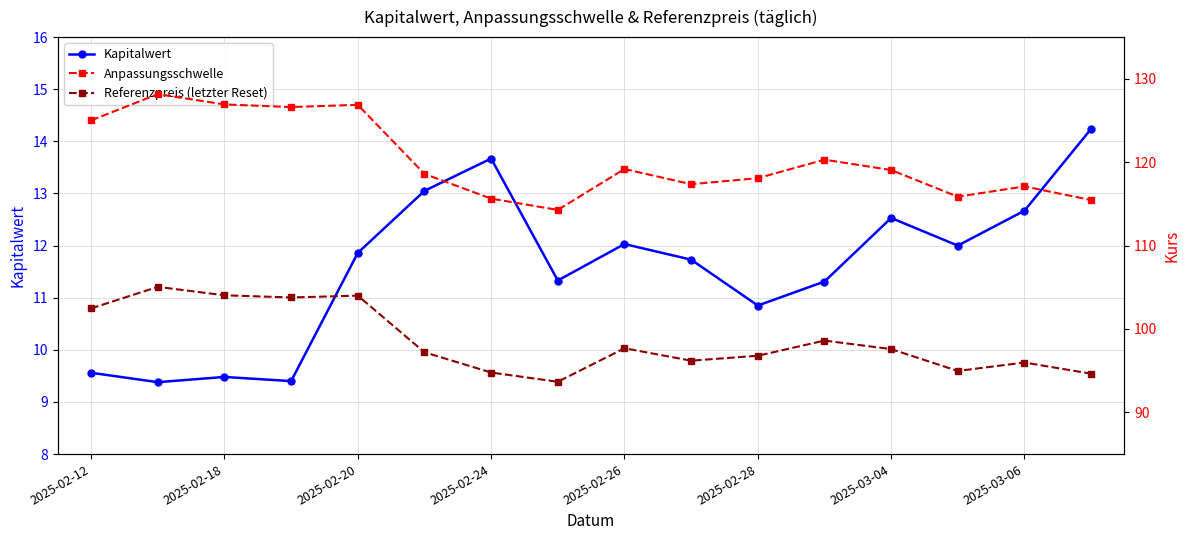

True or false: Referenzpreis (letzter Reset) and Anpassungsschwelle intersect in this chart.

False